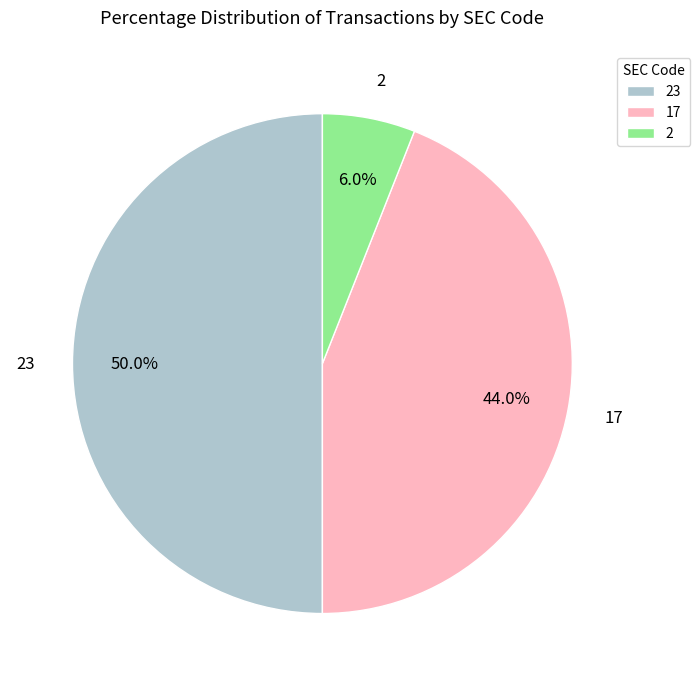

To the nearest percent, what is the difference between the largest and smallest slice percentages?

44%